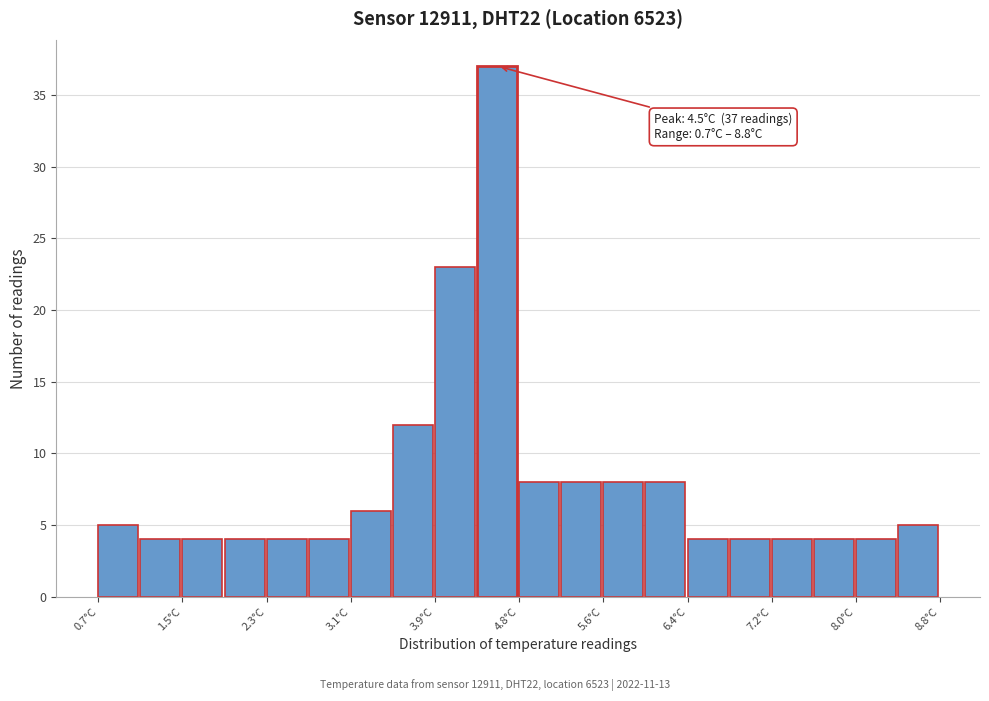

Over which range of the x-axis is the bar tallest?

4.3 to 4.8